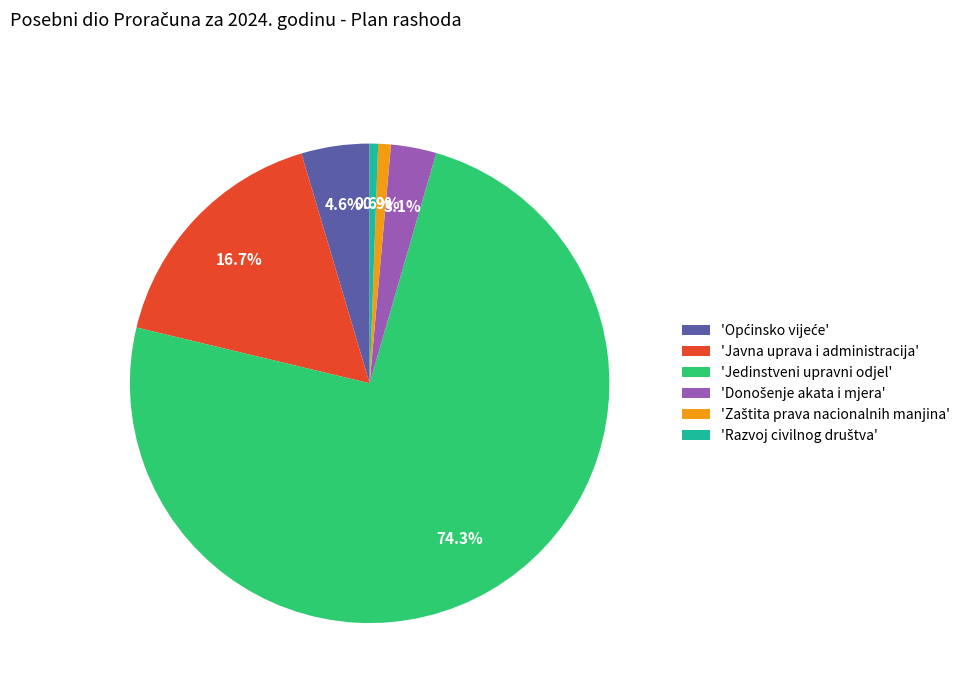

What percentage is NOT represented by 'Javna uprava i administracija'?

83.3%